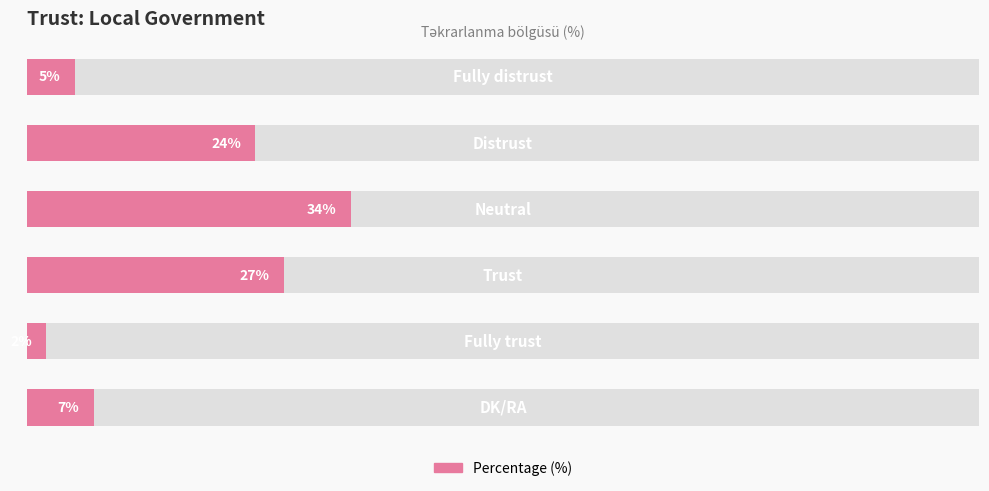

What is the minimum value shown in the chart?

2